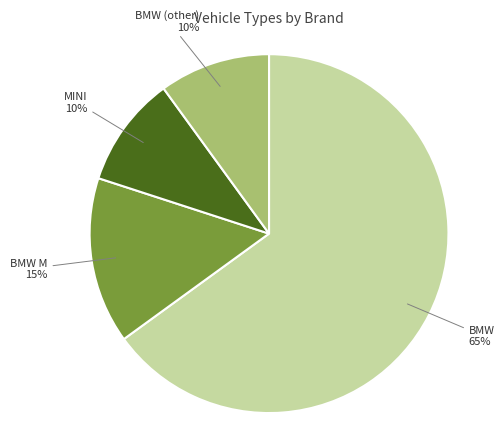

To the nearest percent, what is the difference between the largest and smallest slice percentages?

55%